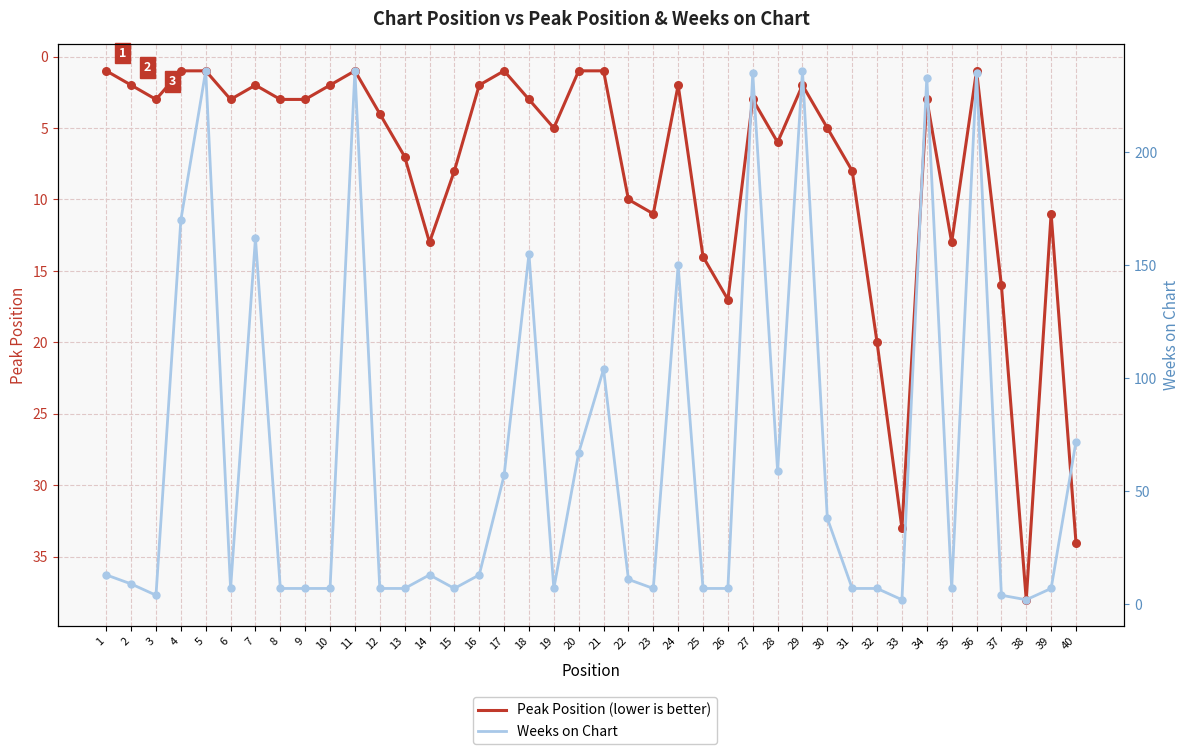

Which series has the largest total across all categories?

Weeks on Chart